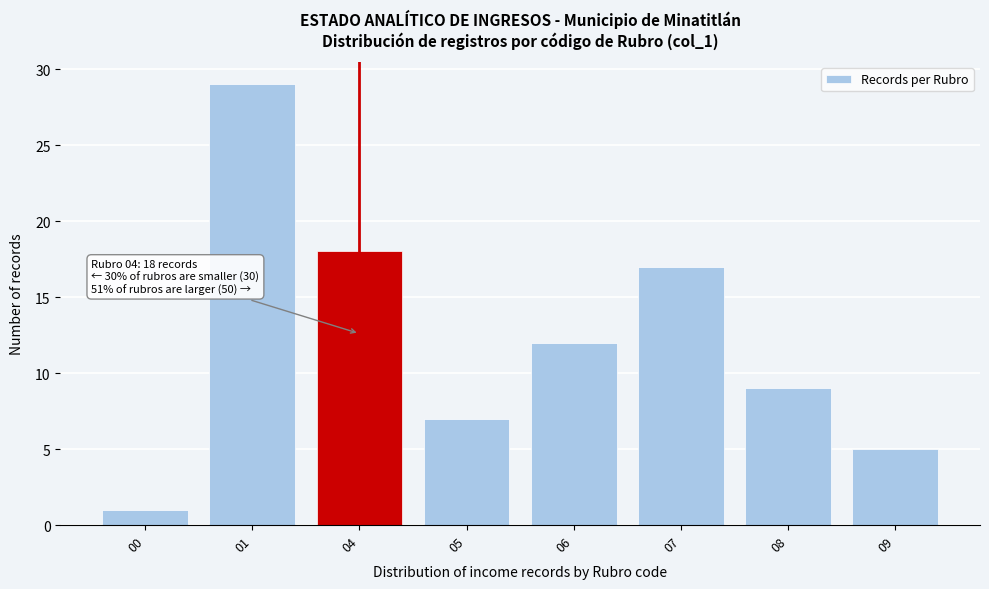

Reading right to left, list all the values displayed in this chart.

09=5	08=9	07=17	06=12	05=7	04=18	01=29	00=1